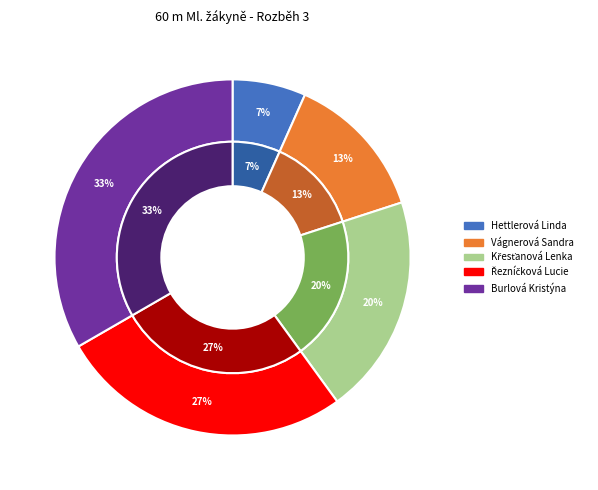

How many segments does this pie chart have?

5